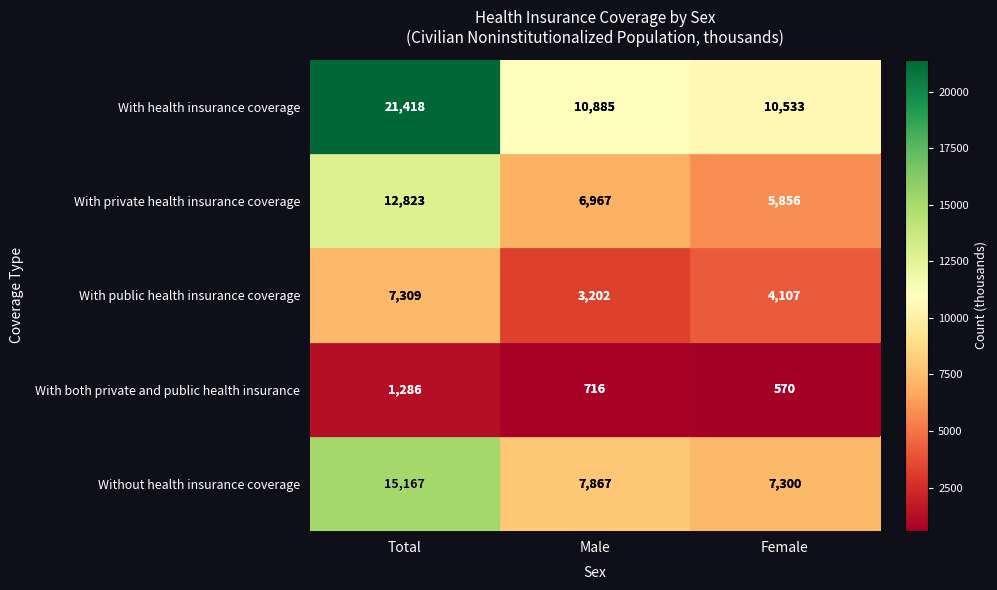

The value of With both private and public health insurance at Female is 844. True or false?

False